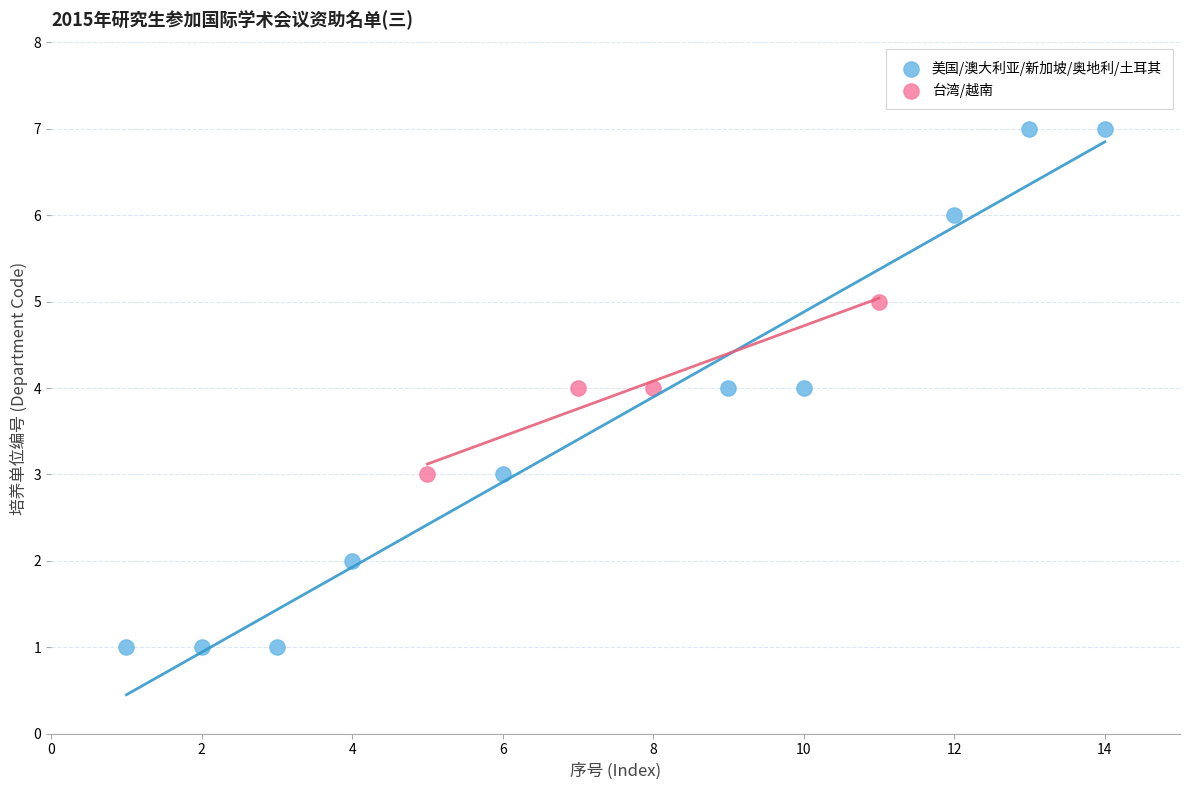

Which series has the widest spread of Y values?

美国/澳大利亚/新加坡/奥地利/土耳其